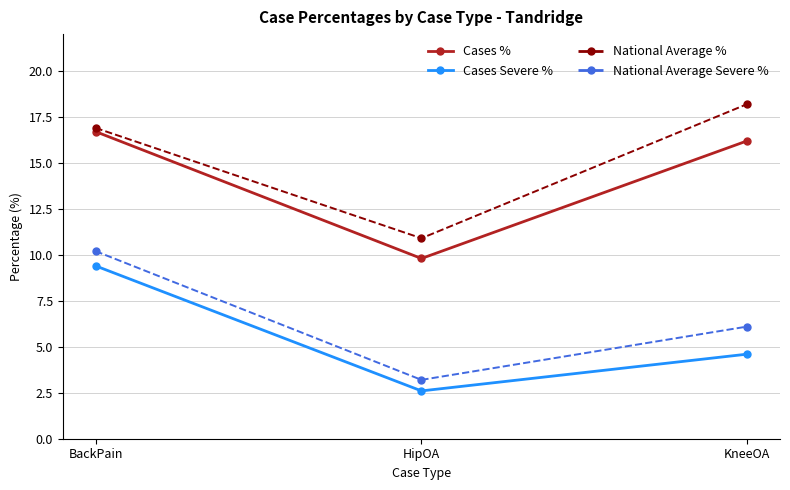

What position from the left is HipOA?

2